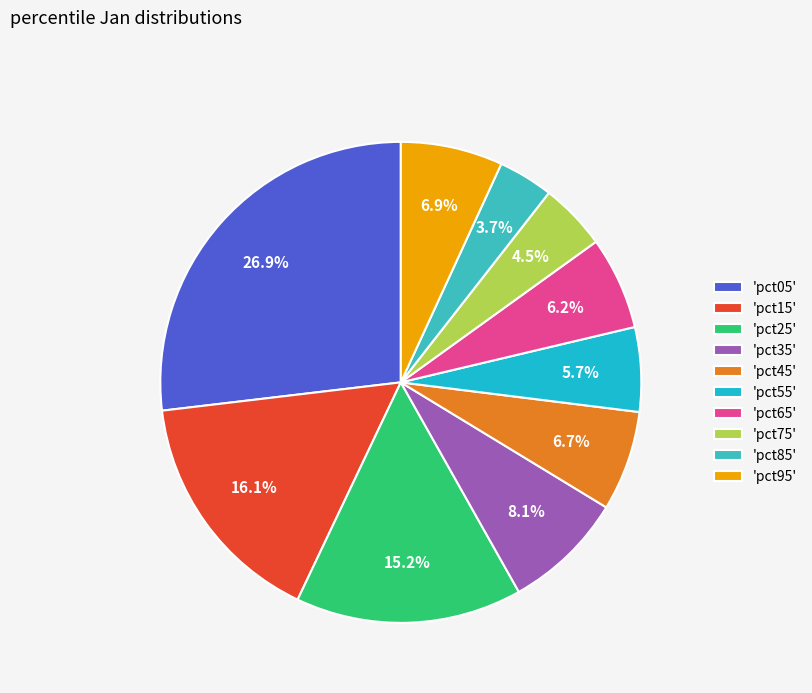

Rank the categories by value from highest to lowest.

pct05, pct15, pct25, pct35, pct95, pct45, pct65, pct55, pct75, pct85